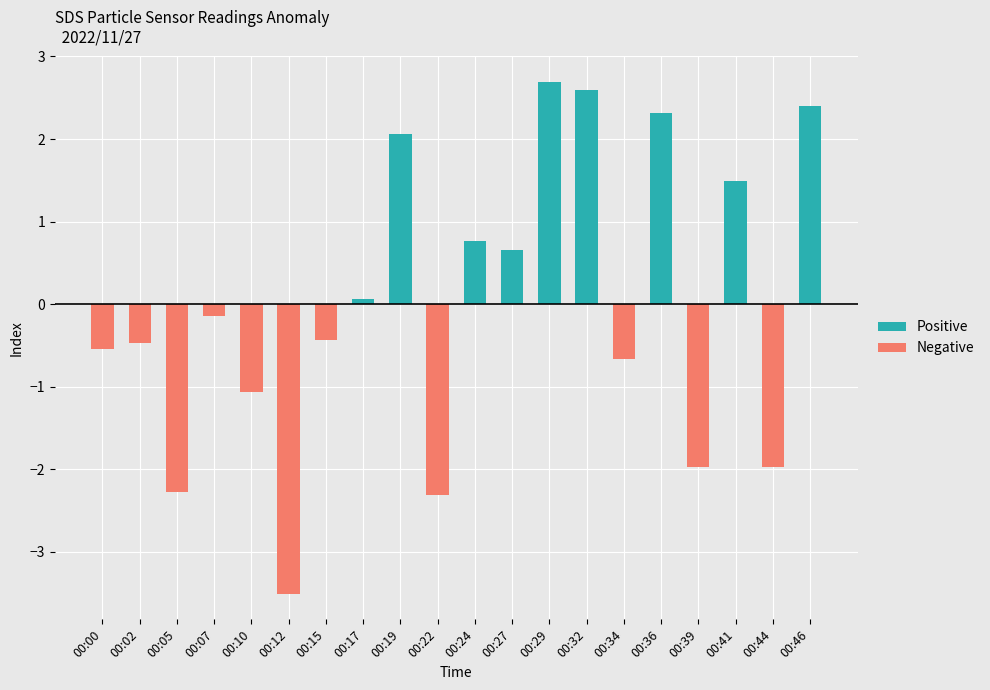

The value of Negative at 00:27 is 1.6. True or false?

False